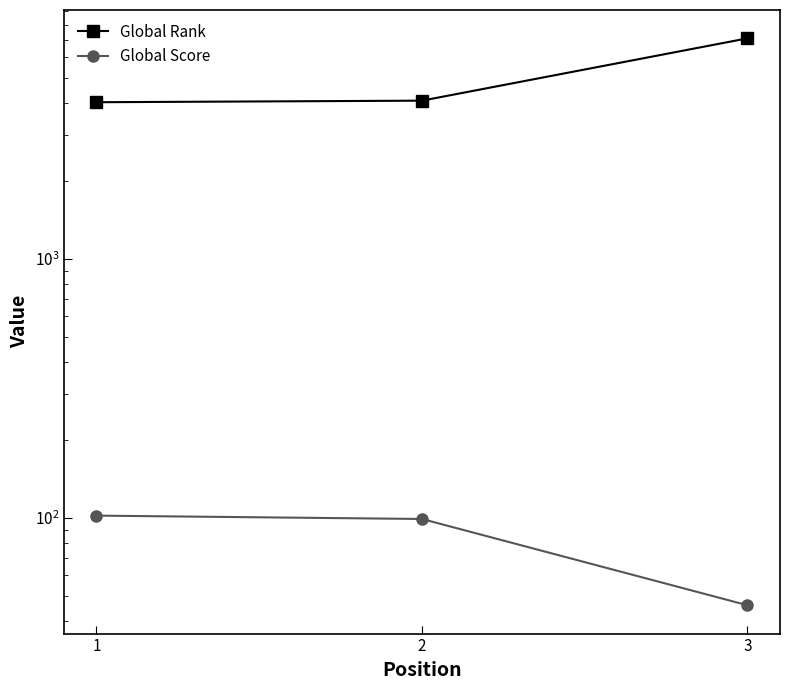

Rank the categories by Global Rank value from highest to lowest.

3, 2, 1